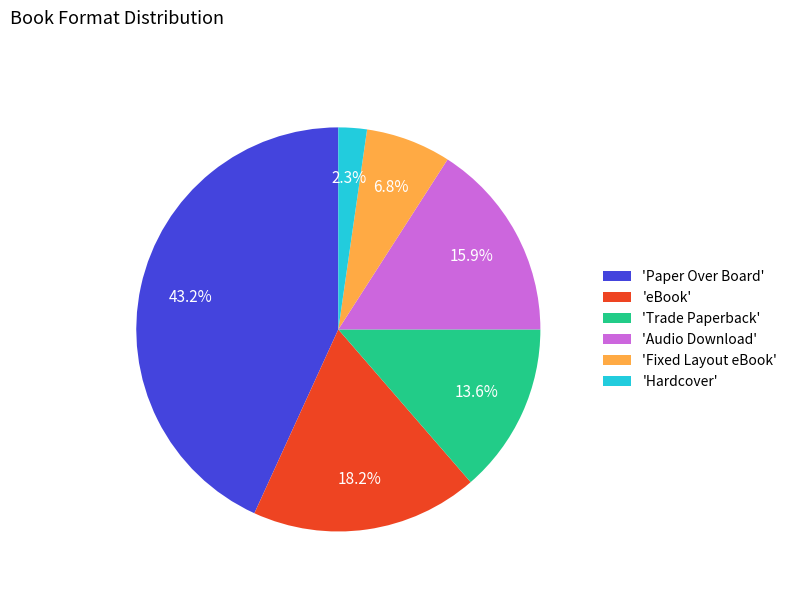

Is the sum of 'Trade Paperback' and 'Fixed Layout eBook' greater than half?

No